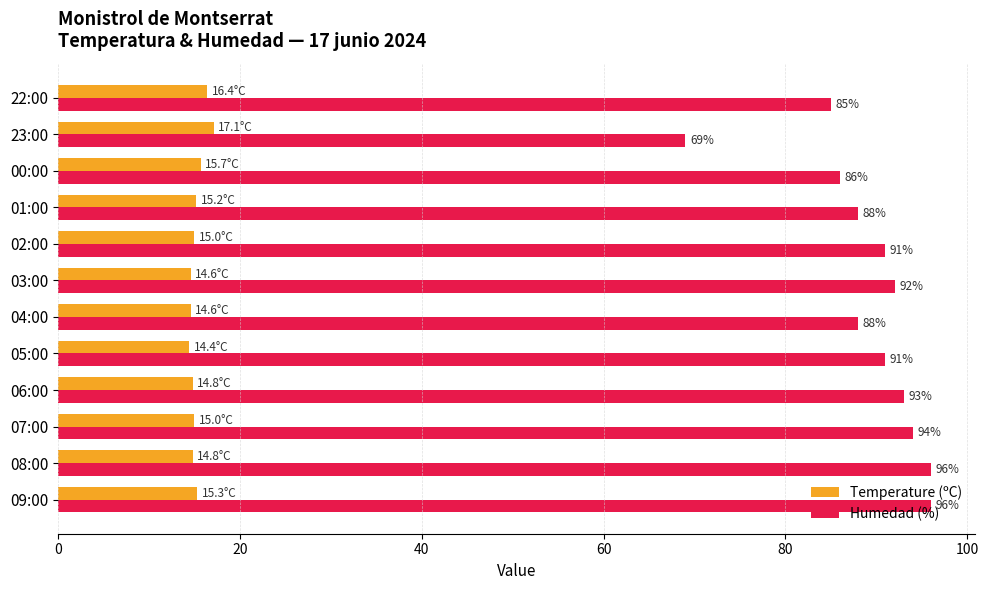

Is it true that Humedad (%) equals 96.0 at 09:00?

True